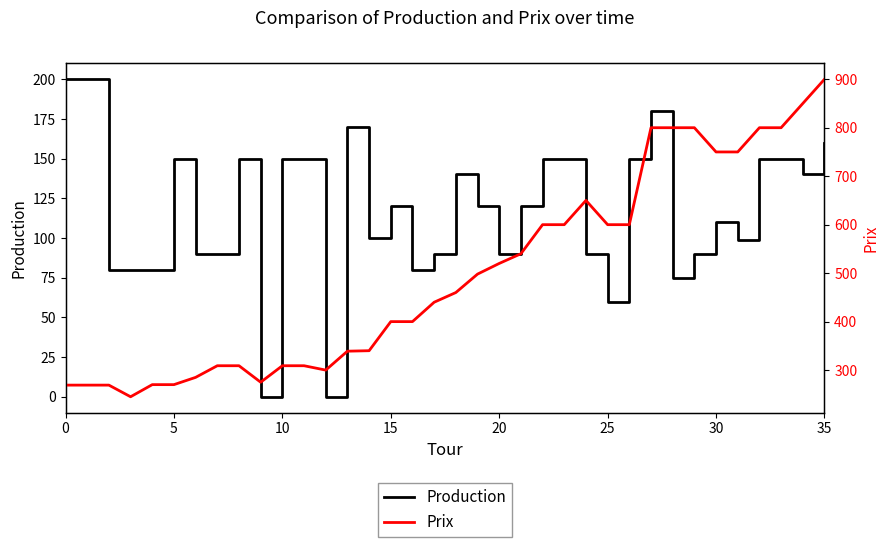

True or false: Production has more than 2 points higher than both neighbors.

True